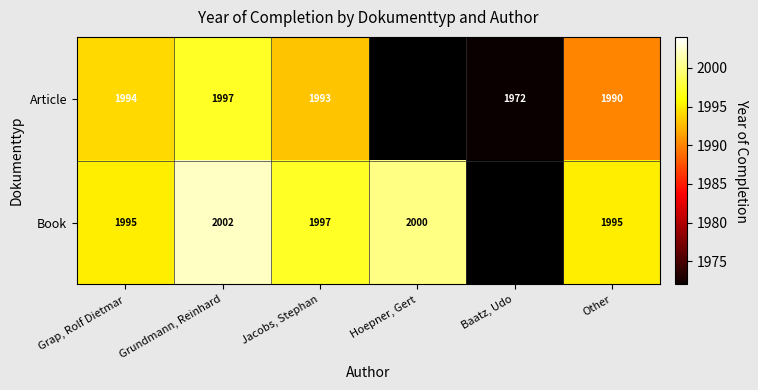

Is the value of Article at Baatz, Udo greater than the value of Book at Grundmann, Reinhard?

No